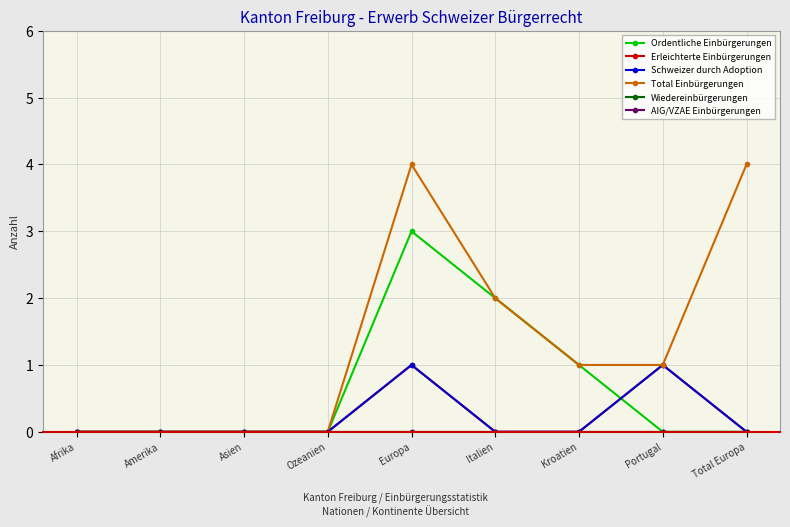

Which category has the highest value in the AIG/VZAE Einbürgerungen series?

Afrika